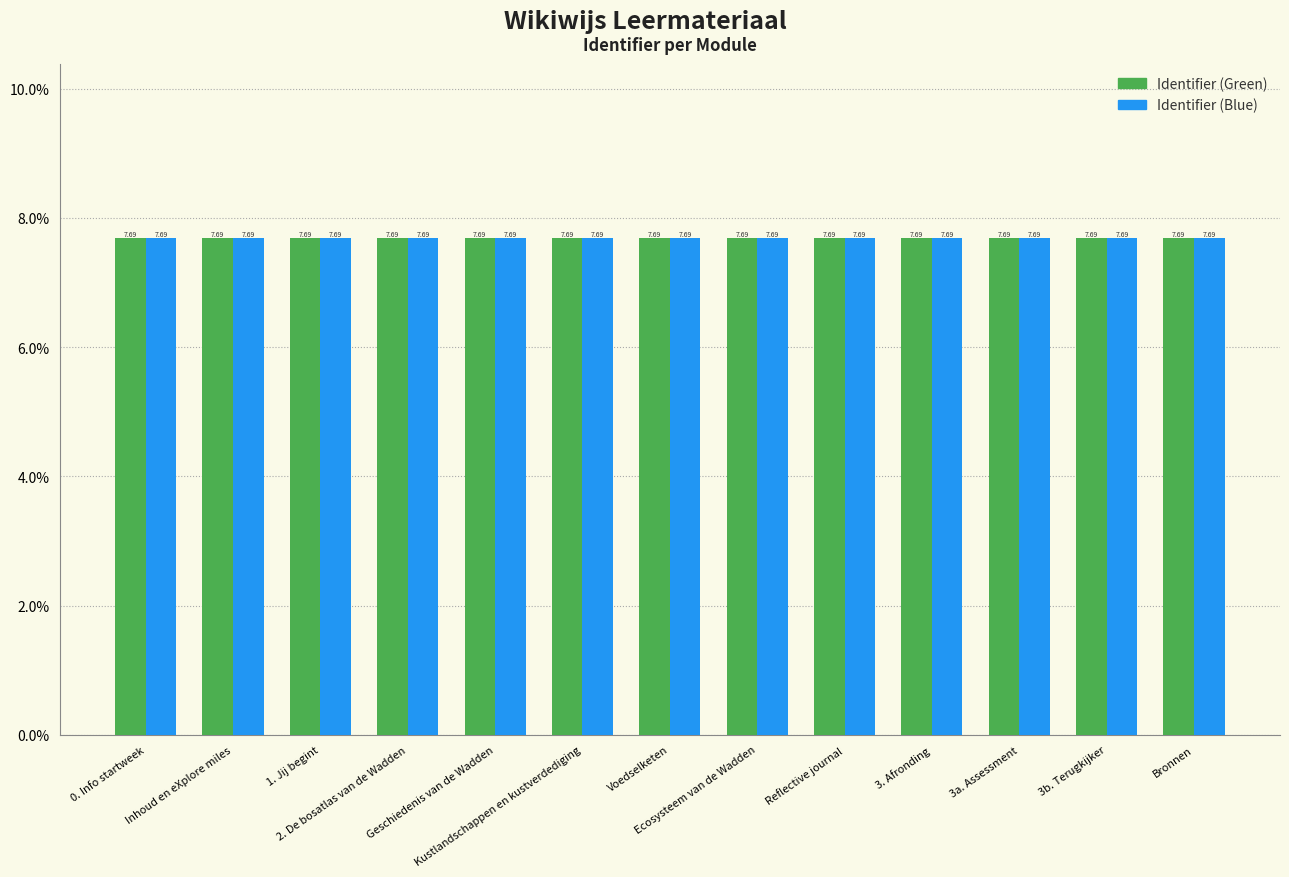

What is the value of the Identifier (Green) bar at the 2nd from the left?

7.7